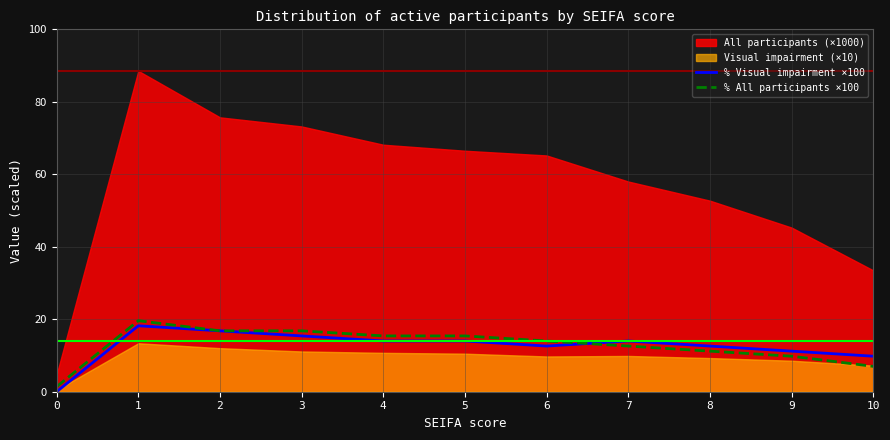

How many data points in % All participants ×100 are less than 14?

5